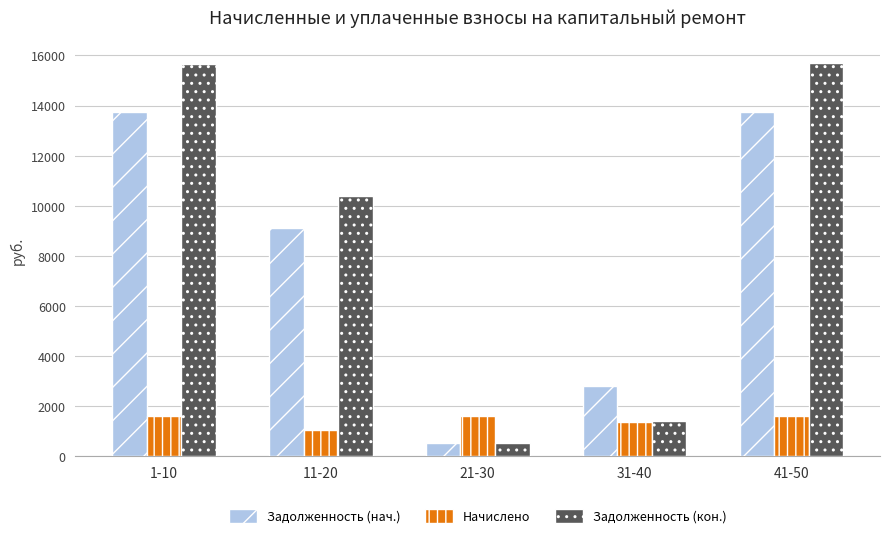

How many data points in Задолженность (кон.) are less than 10396?

2